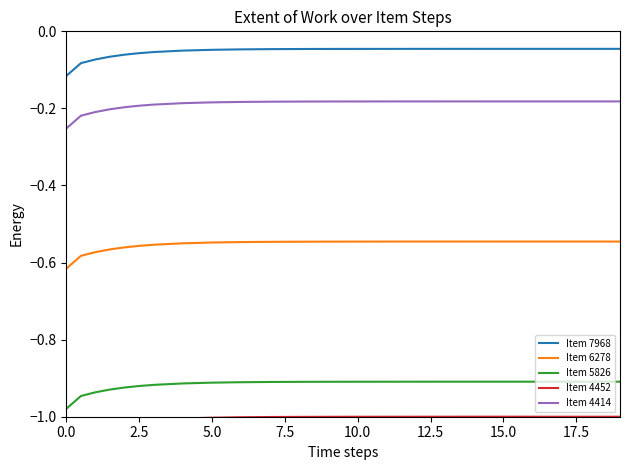

The Item 7968 series shows -0.0 at 19. True or false?

True